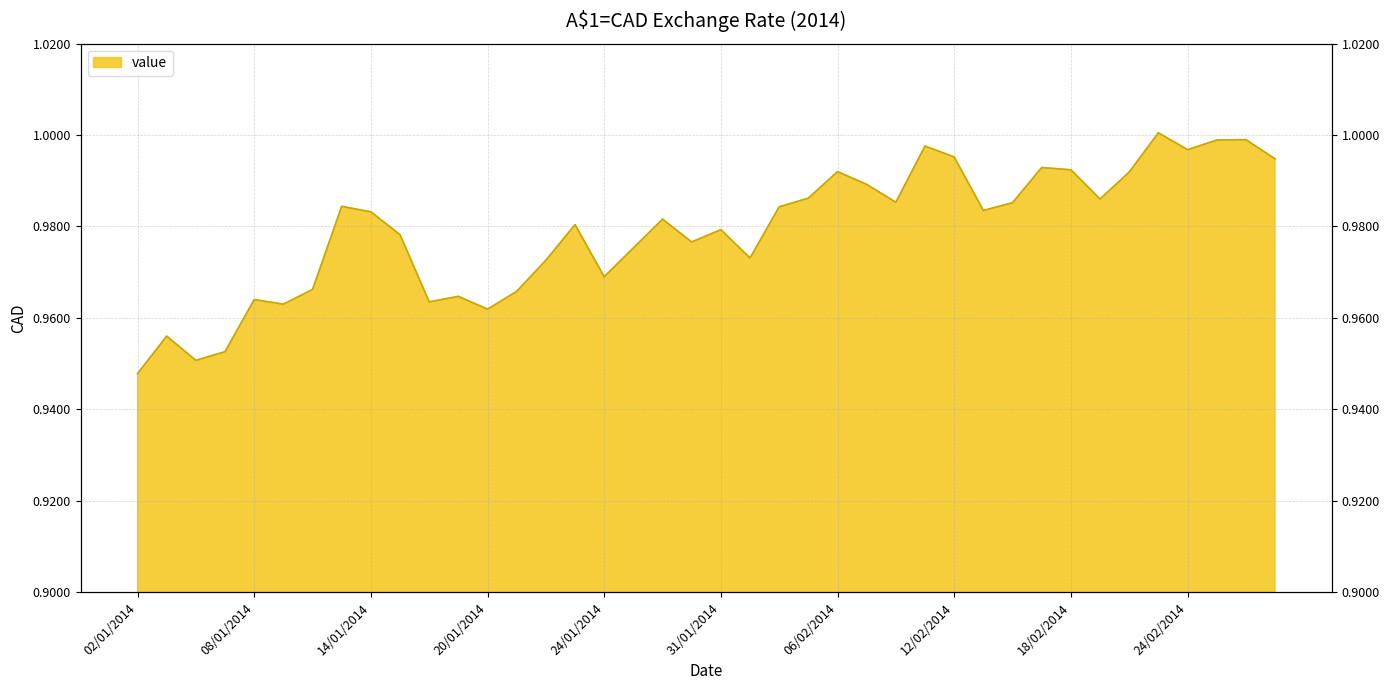

Is it true that the value at 20/02/2014 is 1.0?

True